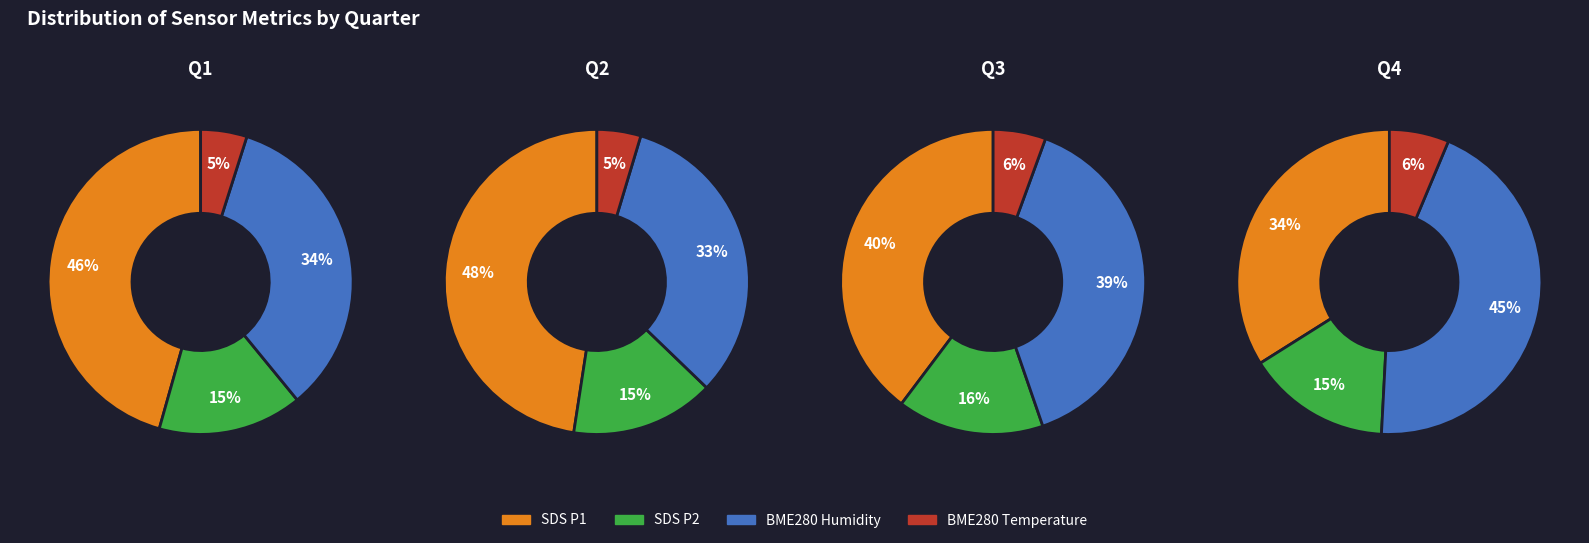

Does 1 represent more than half of the total?

No